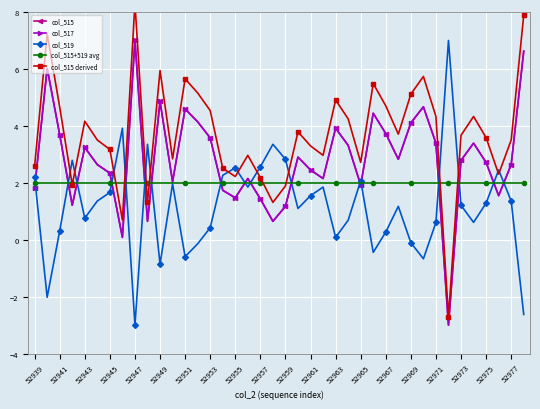

How many lines are shown in the chart?

5